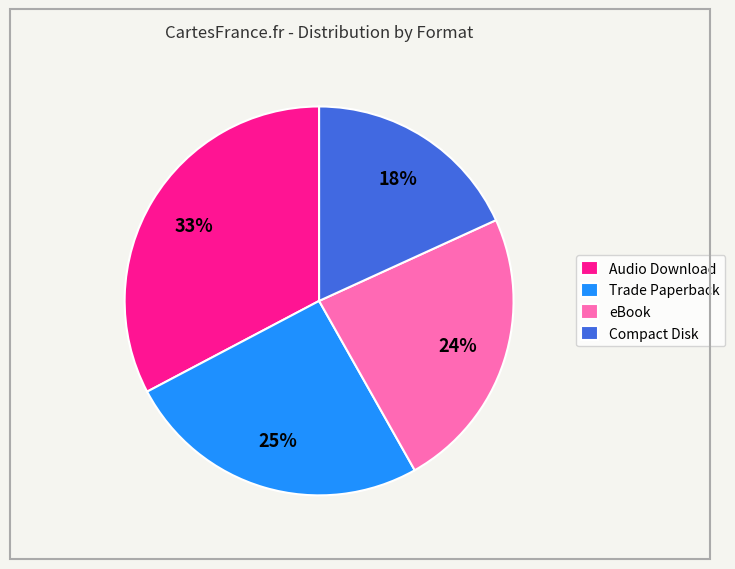

Is there a majority slice in this chart?

No